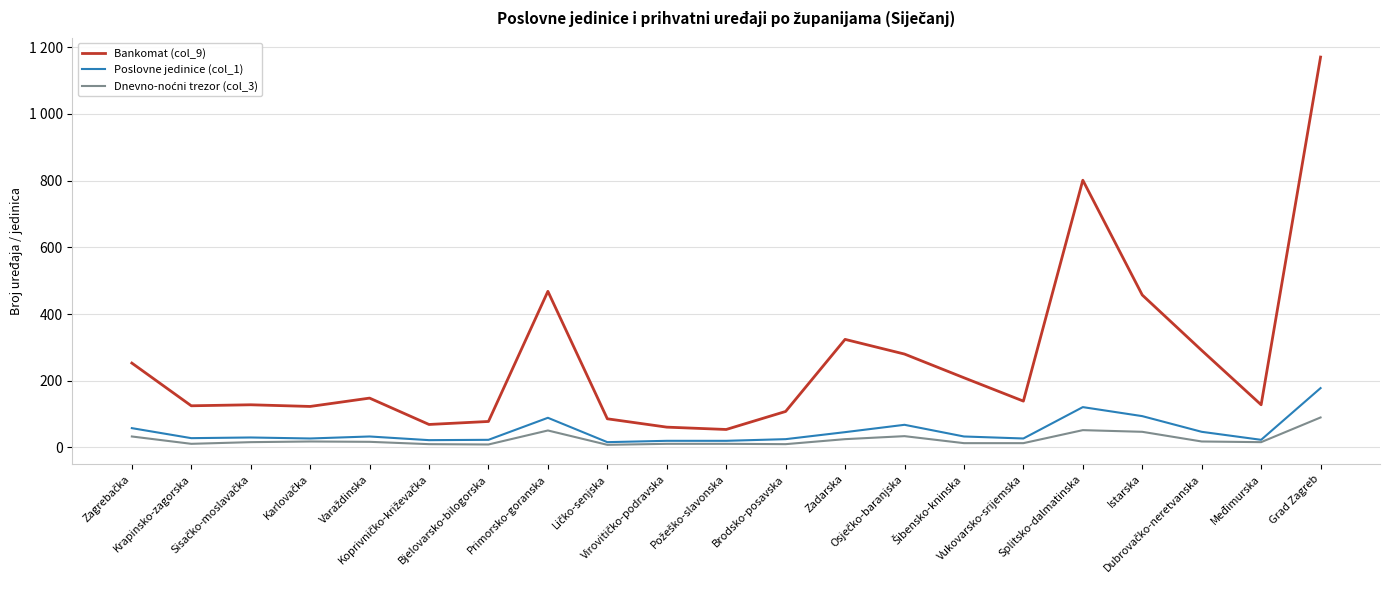

What is the approximate value of Bankomat (col_9) at Splitsko-dalmatinska?

801